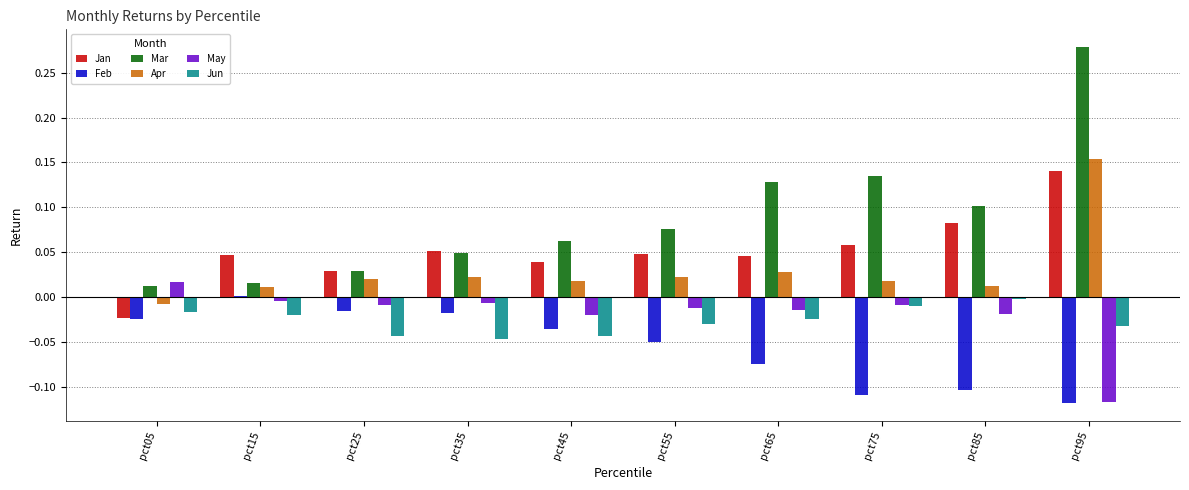

At which category is the sum across all series the highest?

pct95